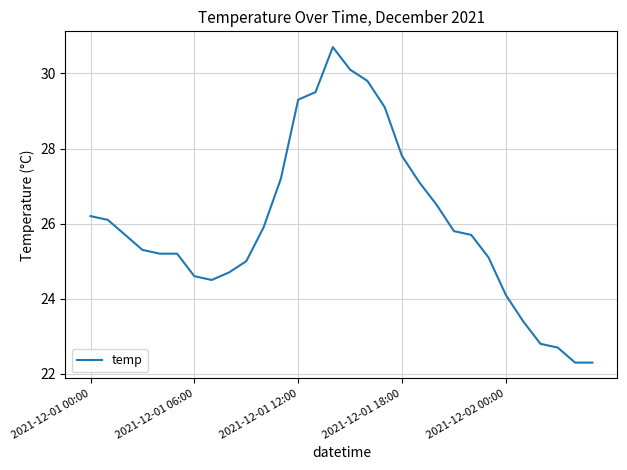

How many lines are shown in the chart?

1